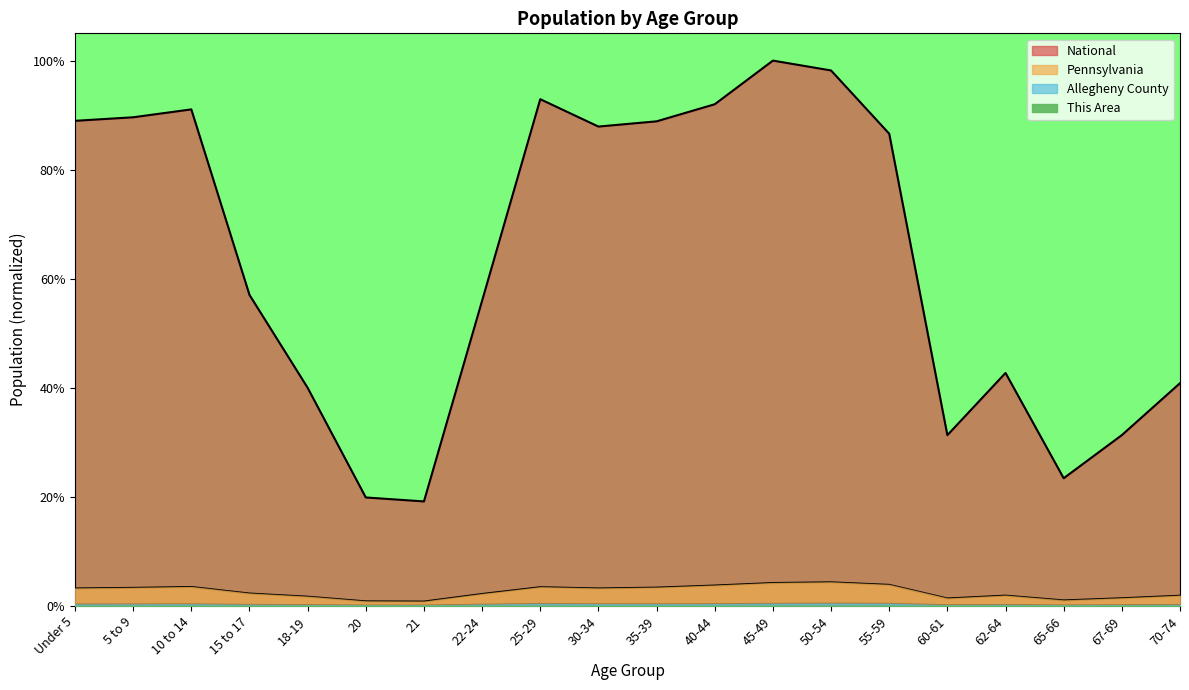

Is the value of Allegheny County at 35-39 greater than the value of National at 55-59?

No